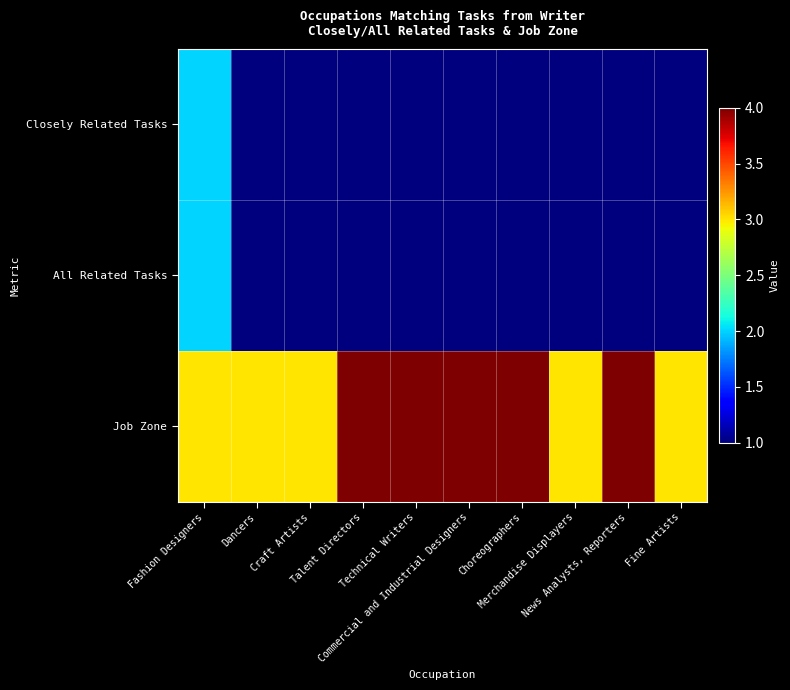

Which series has the largest total across all categories?

Job Zone